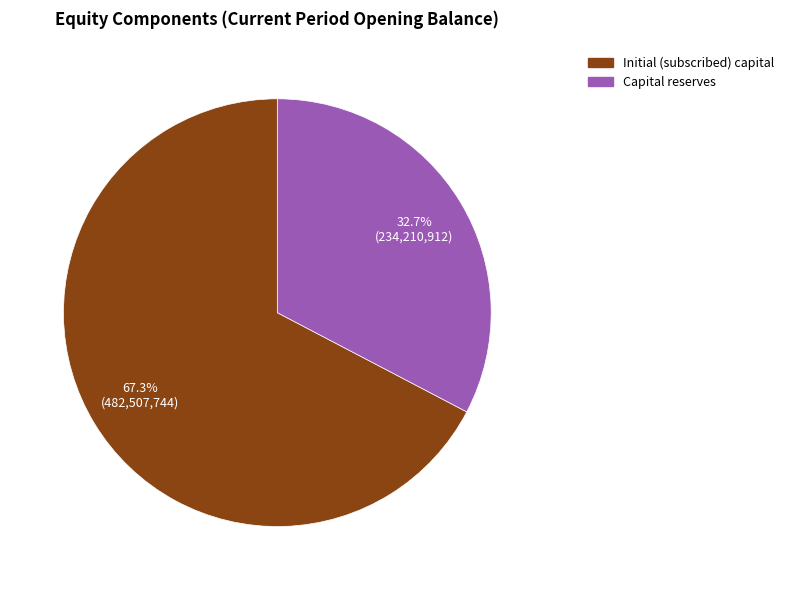

Is there a majority slice in this chart?

Yes